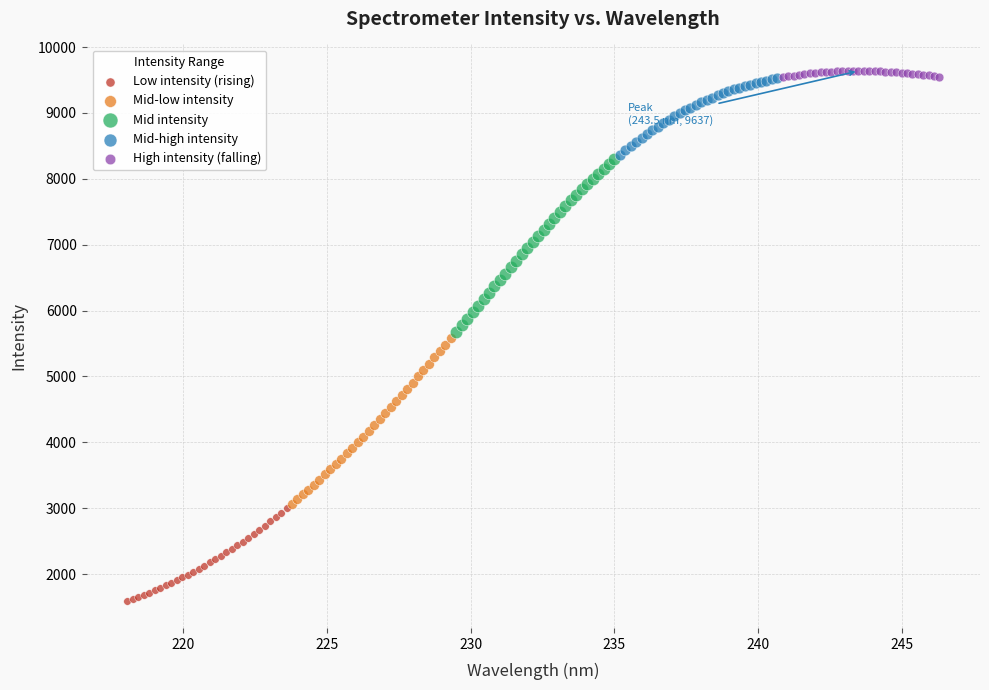

Which series has the widest spread of Y values?

Mid intensity